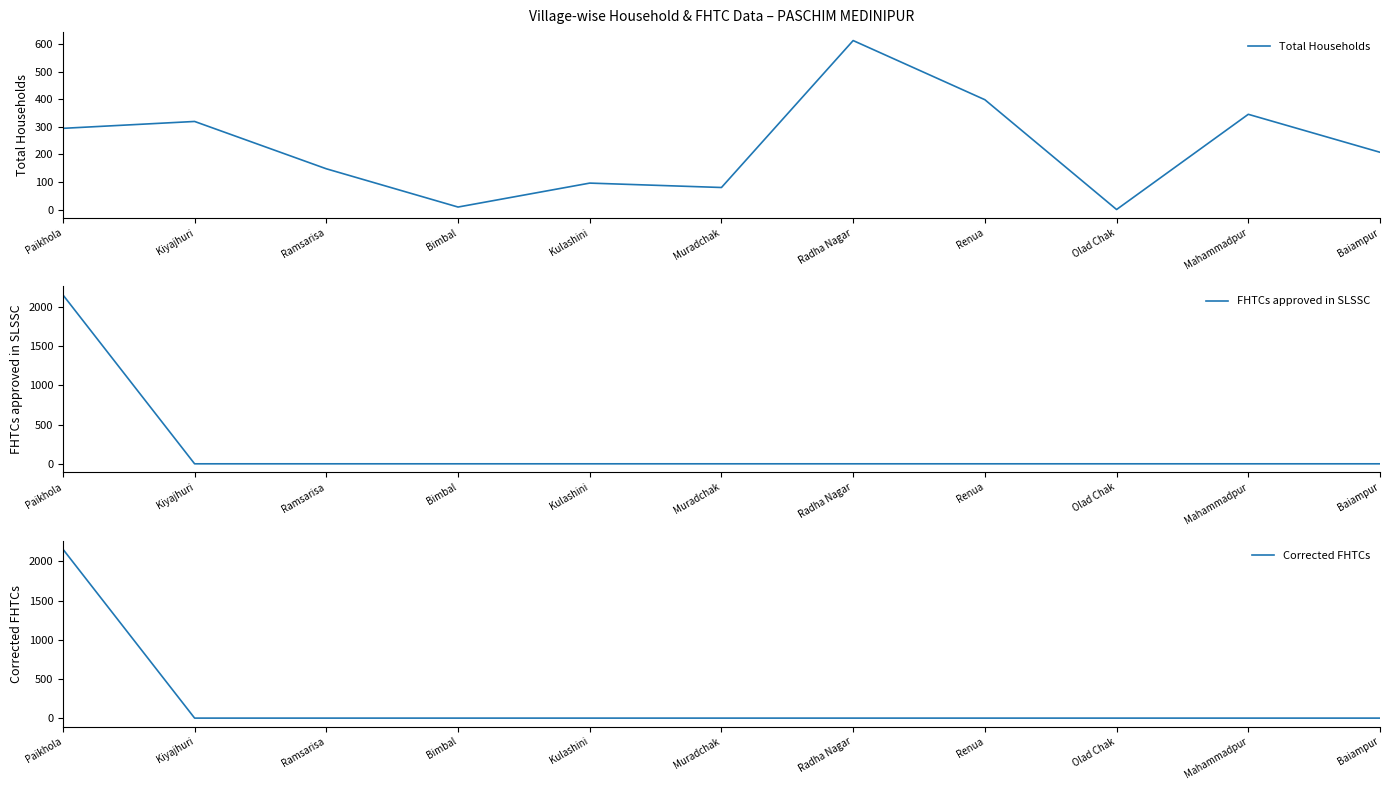

Is the value of Corrected FHTCs at Baiampur greater than the value of FHTCs approved in SLSSC at Muradchak?

No